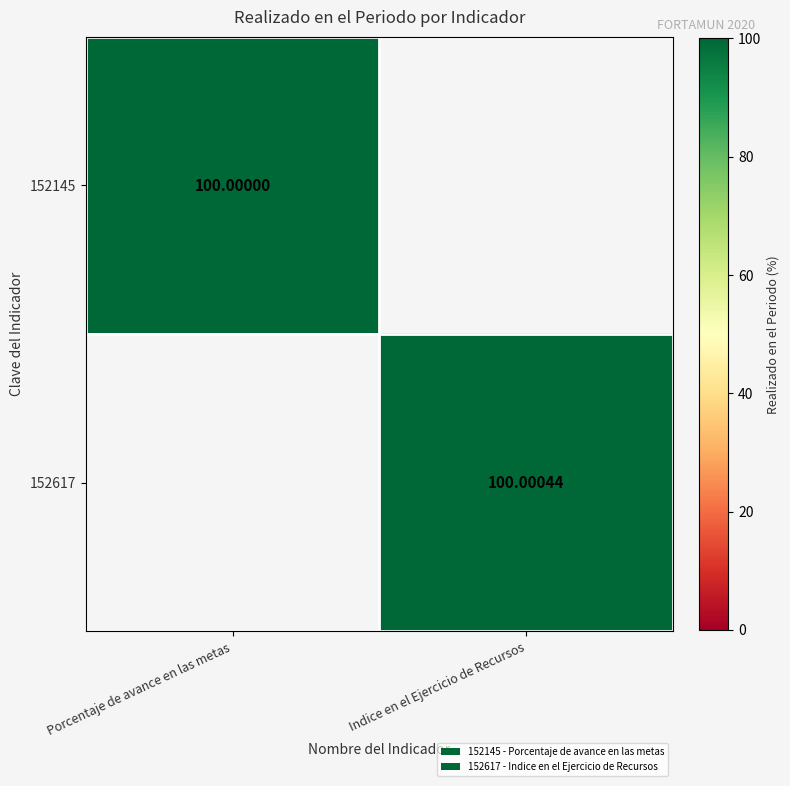

Is the value of 152617 at Indice en el Ejercicio de Recursos greater than the value of 152145 at Porcentaje de avance en las metas?

Yes